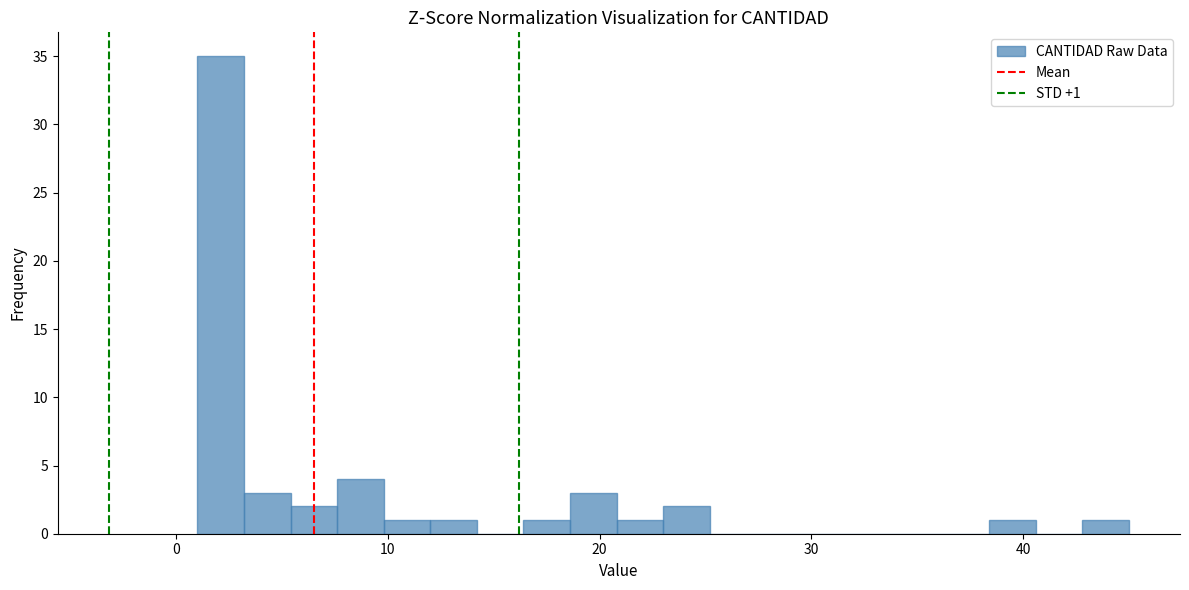

Around what value on the x-axis is the tallest bar? Give the approximate position of its centre, as read against the axis.

2